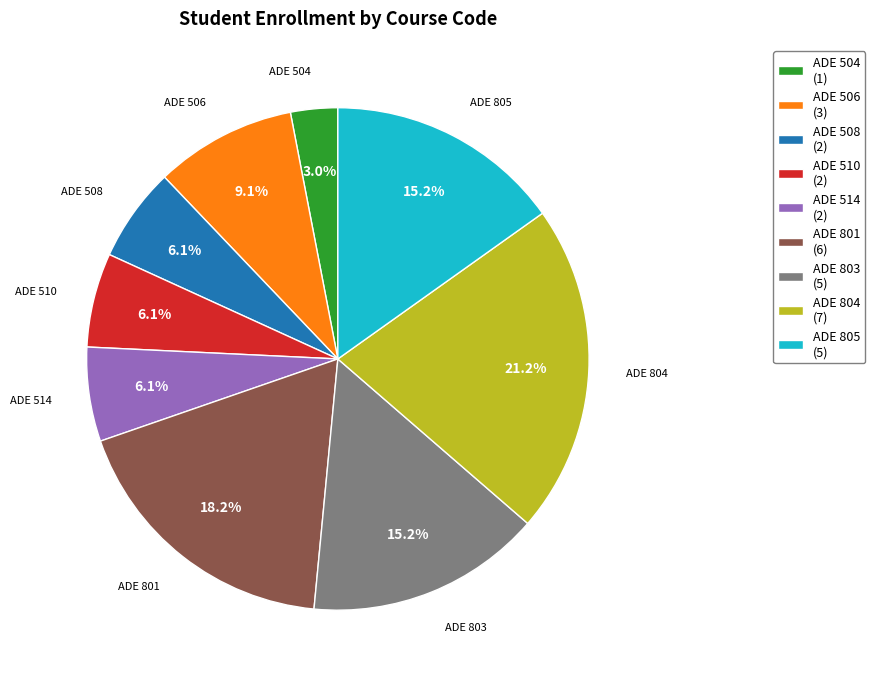

What is the ratio of the value at ADE 805 (5) to the value at ADE 804 (7)?

0.7